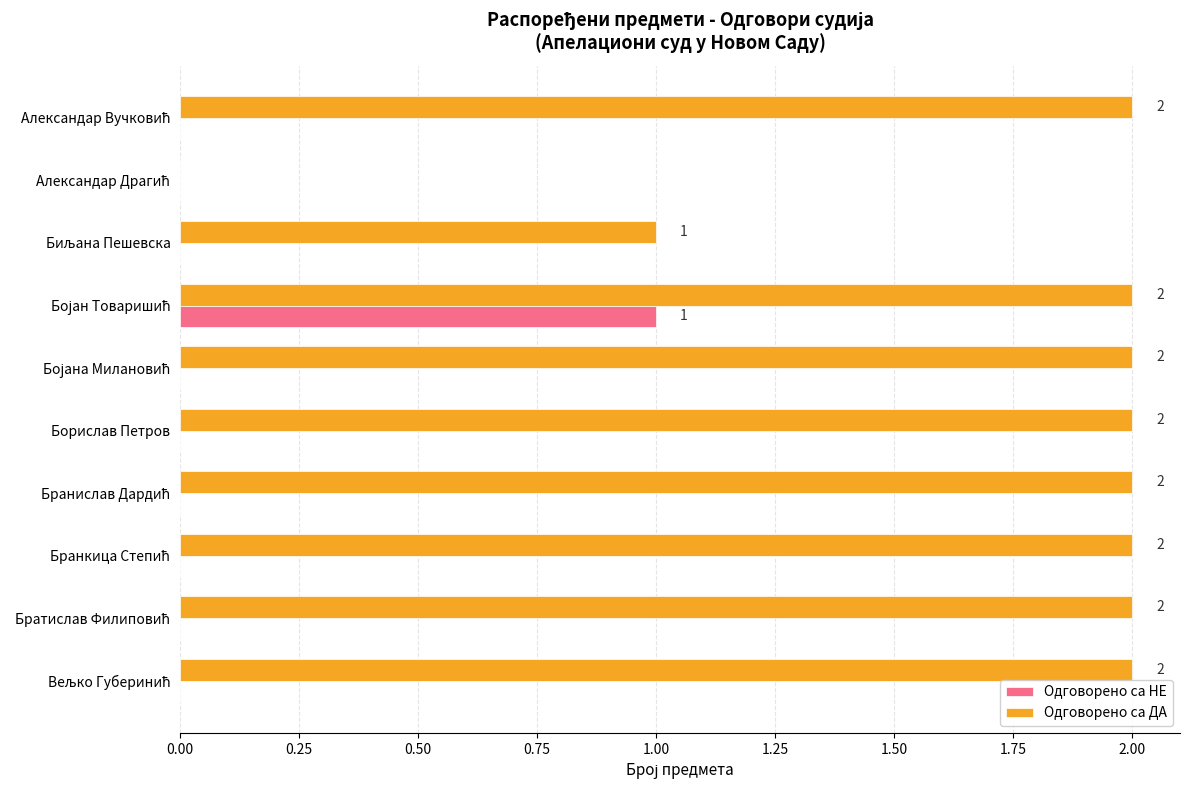

Which series has the largest total across all categories?

Одговорено са ДА